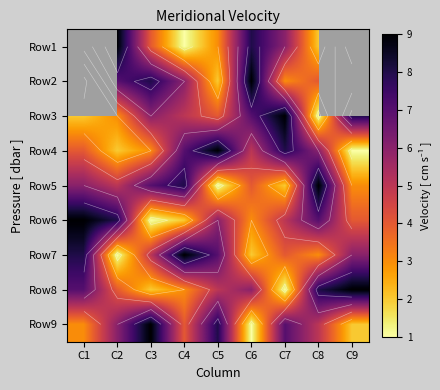

List the labels in order of Row1 value, smallest first.

C4, C8, C5, C3, C1, C7, C9, C6, C2